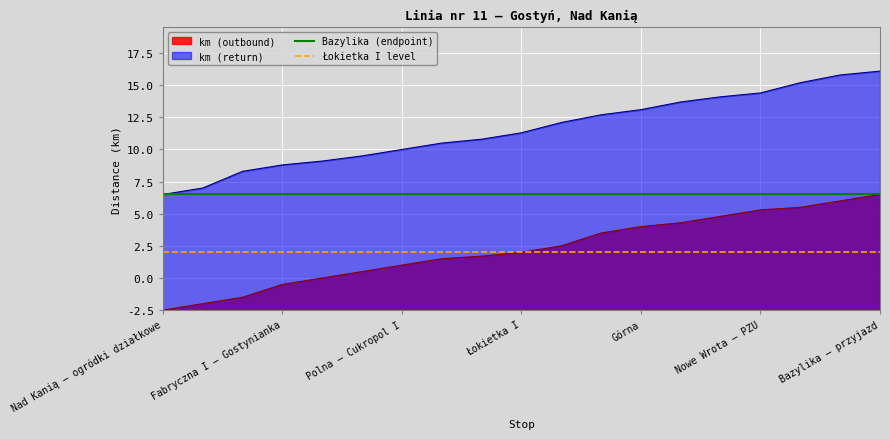

What are all the series names shown in the legend?

km (outbound), km (return), Bazylika (endpoint), Łokietka I level